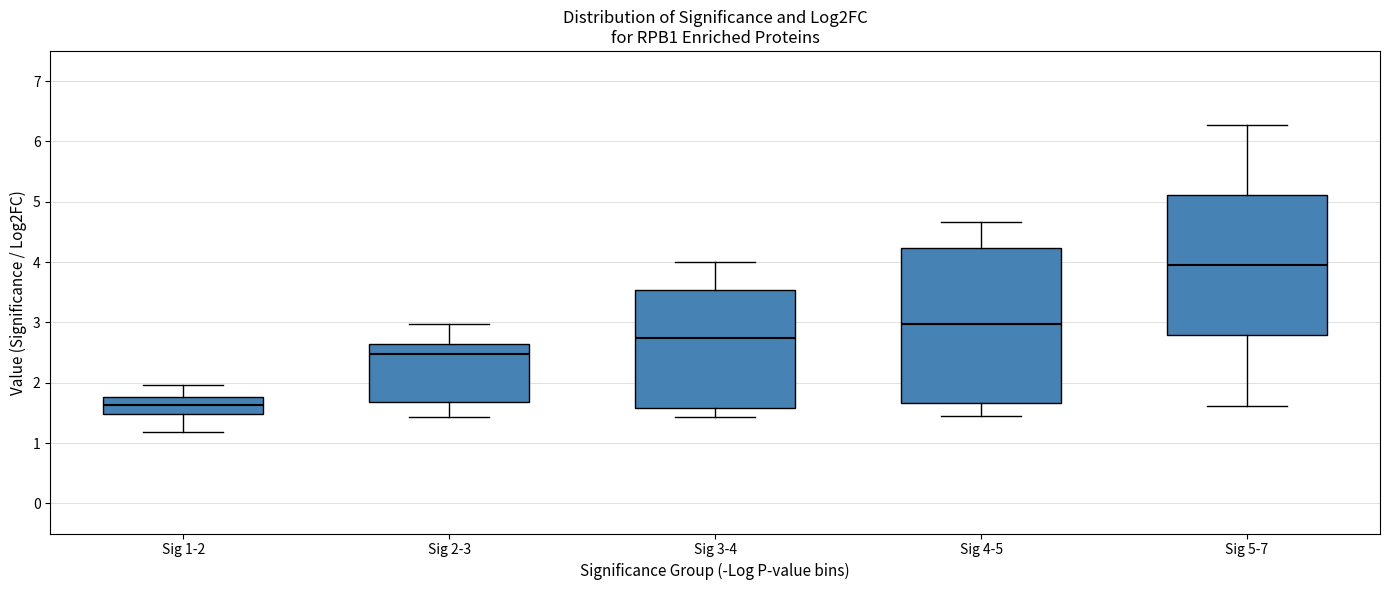

Where does the upper whisker of the box for Sig 5-7 end on the y-axis? The values are not printed on the chart, so give them approximately, as read against the axis.

6.3